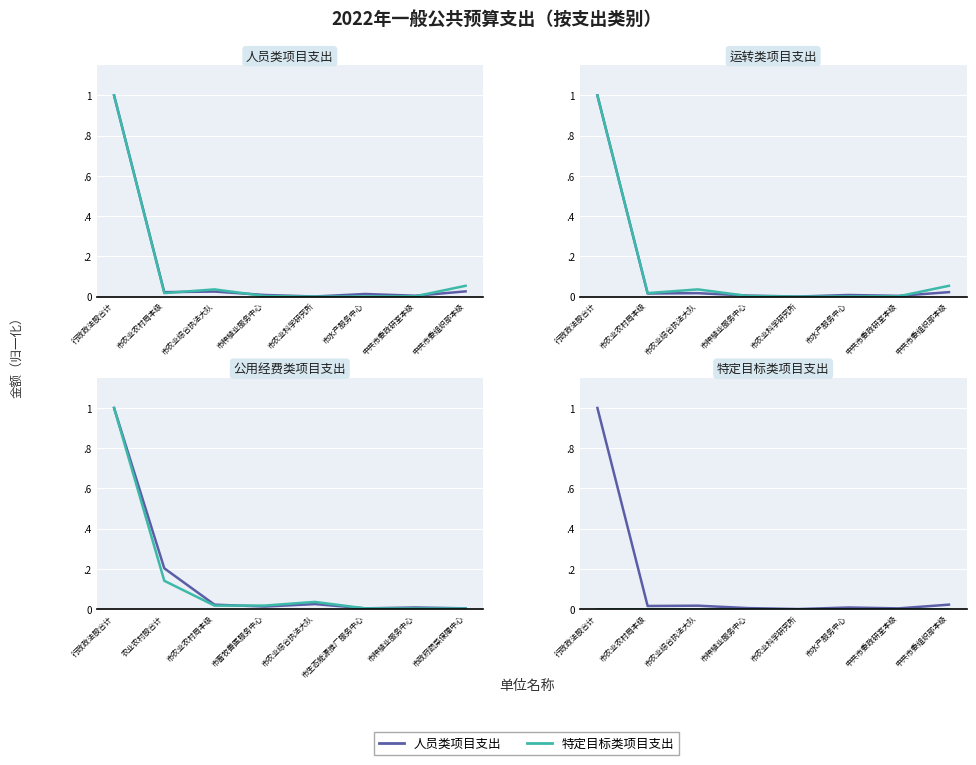

True or false: 特定目标类项目支出 has more than 0 points higher than both neighbors.

False